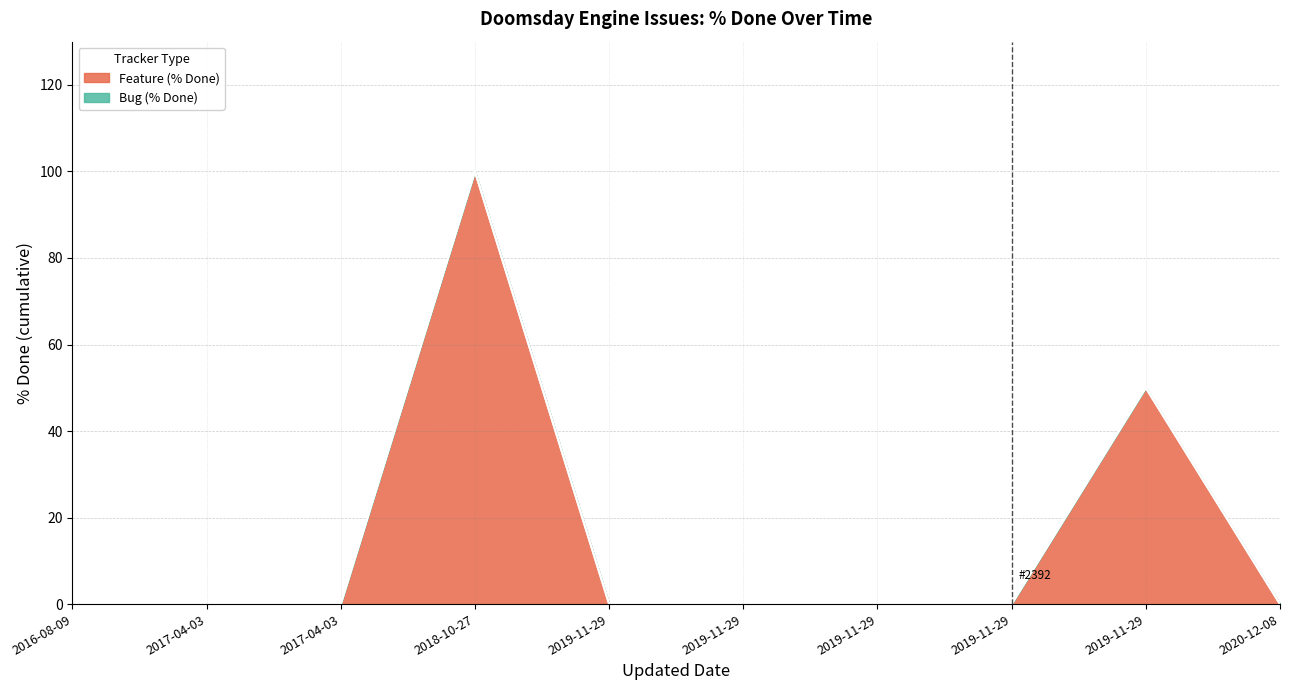

How many lines are shown in the chart?

2